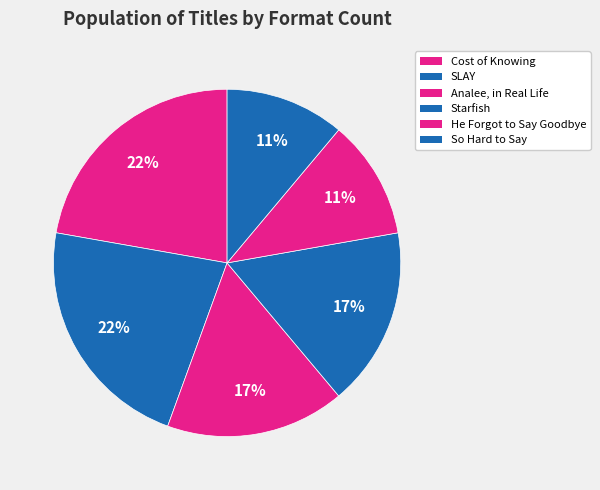

Rank the categories by value from highest to lowest.

Cost of Knowing, SLAY, Analee, in Real Life, Starfish, He Forgot to Say Goodbye, So Hard to Say